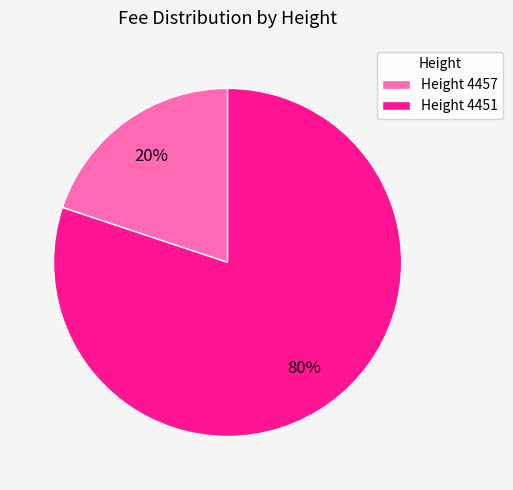

To the nearest percent, what percentage of the pie is Height 4457?

20%